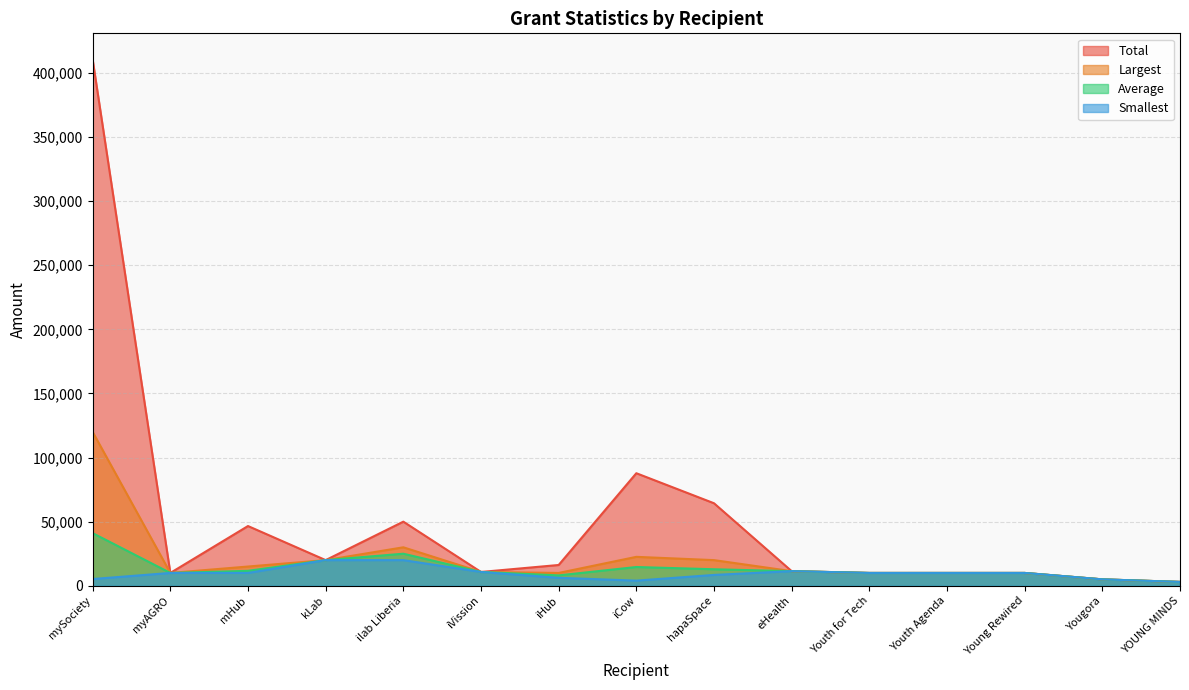

Where is the first local maximum for Average?

ilab Liberia